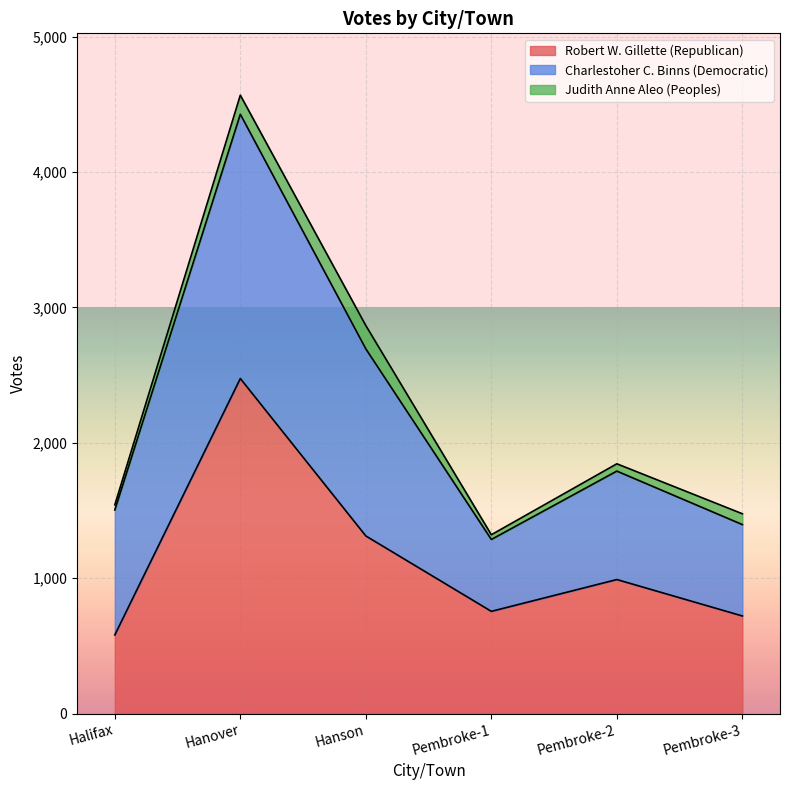

In Judith Anne Aleo (Peoples), how many points are lower than both neighbors (excluding endpoints)?

1